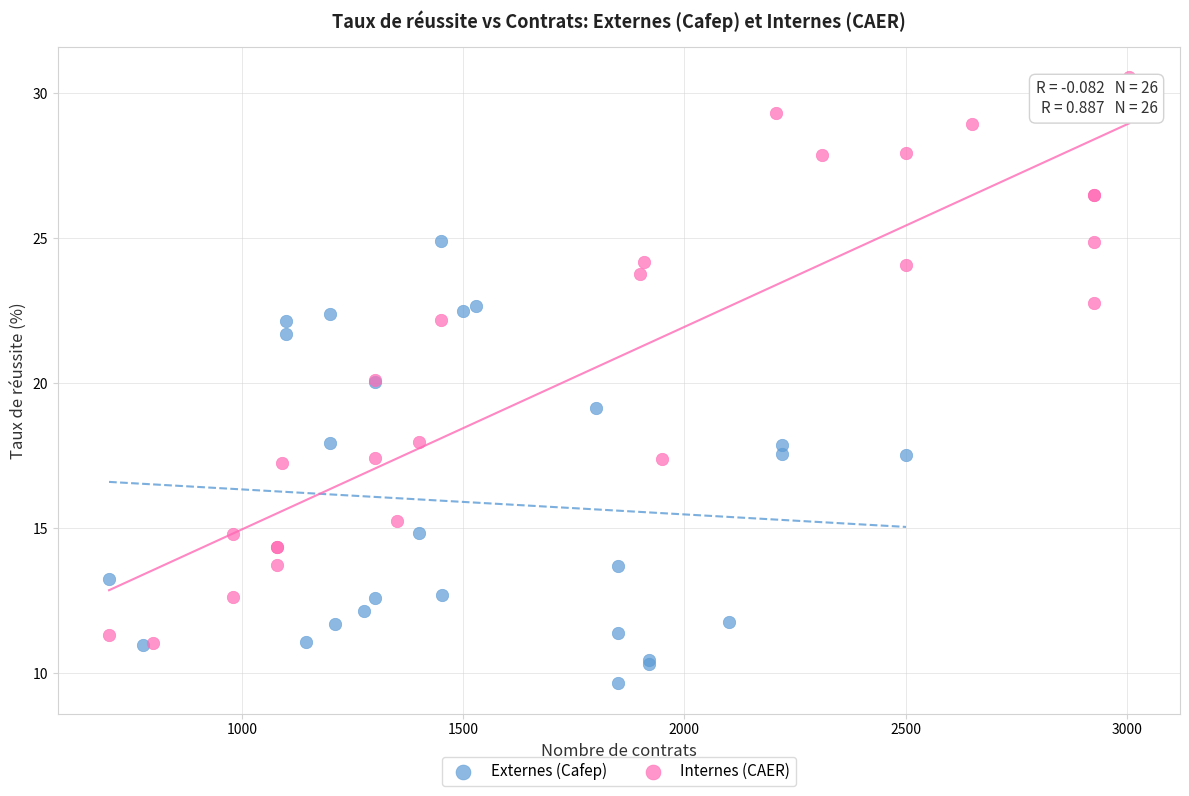

What are all the series names shown in the legend?

Externes (Cafep), Internes (CAER)